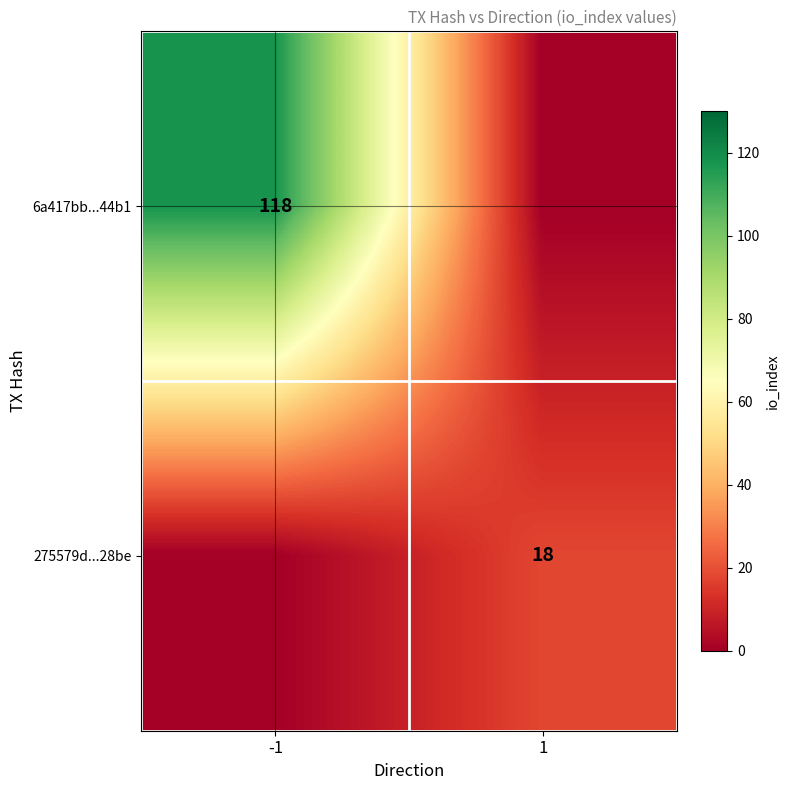

Is the value of 275579d...28be at 1 greater than the value of 6a417bb...44b1 at -1?

No